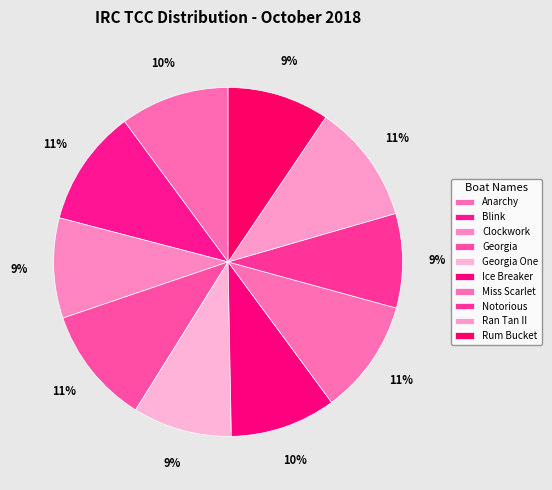

How many slices are in this pie chart?

10